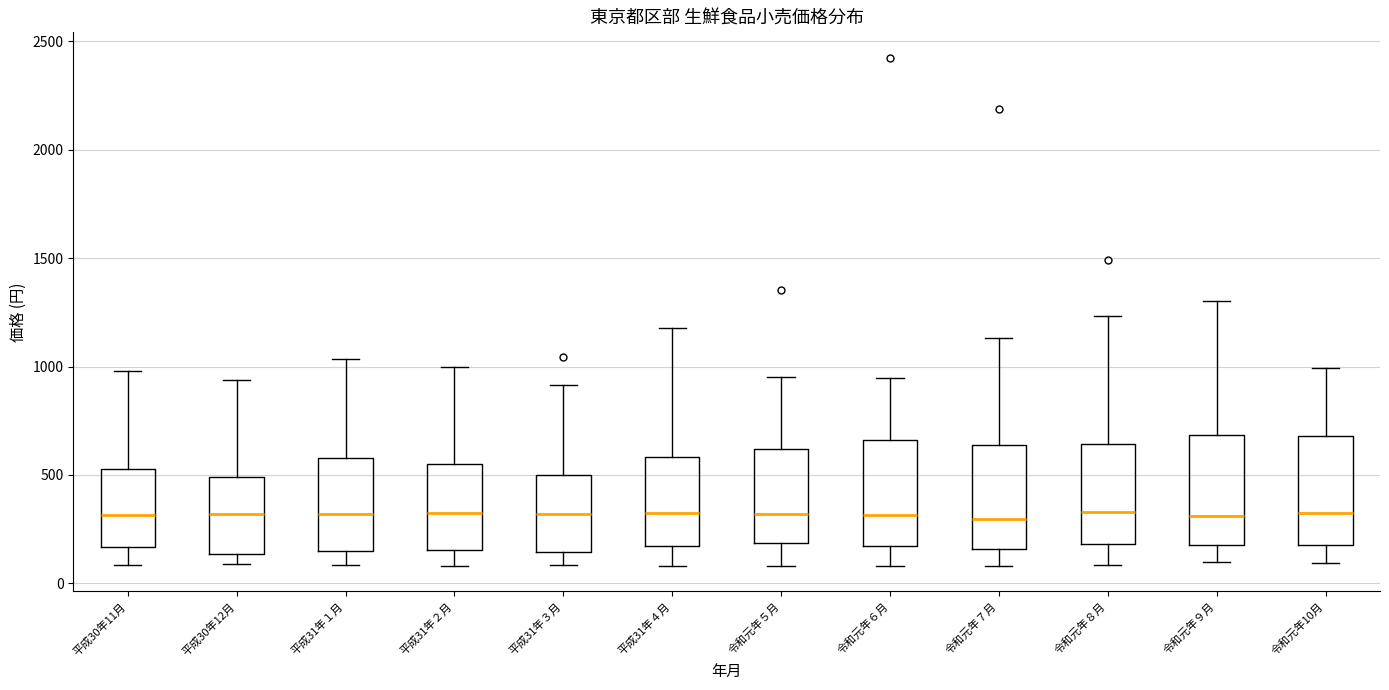

Where is the lower edge of the box for 令和元年５月 on the y-axis? The values are not printed on the chart, so give them approximately, as read against the axis.

200